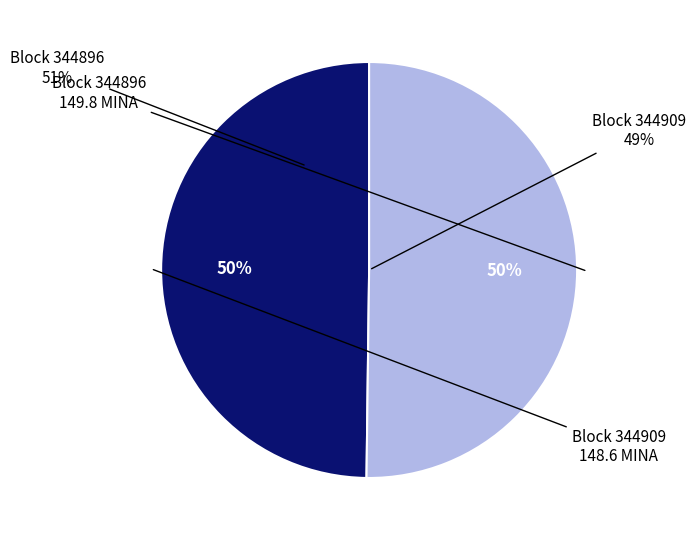

How many segments does this pie chart have?

2